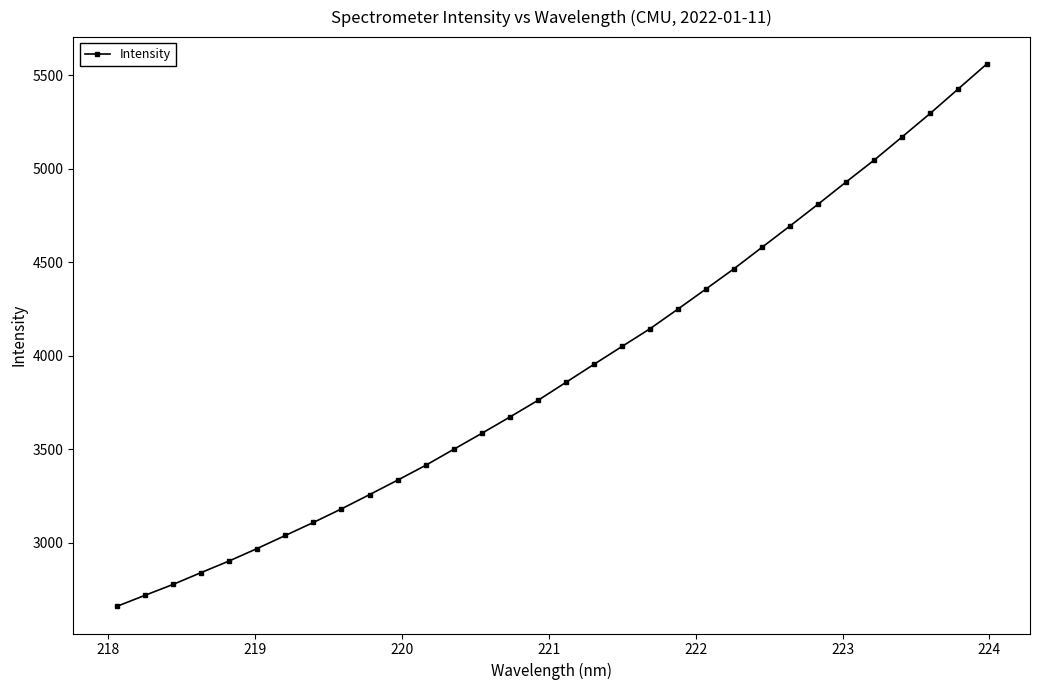

What is the average value?

3915.7